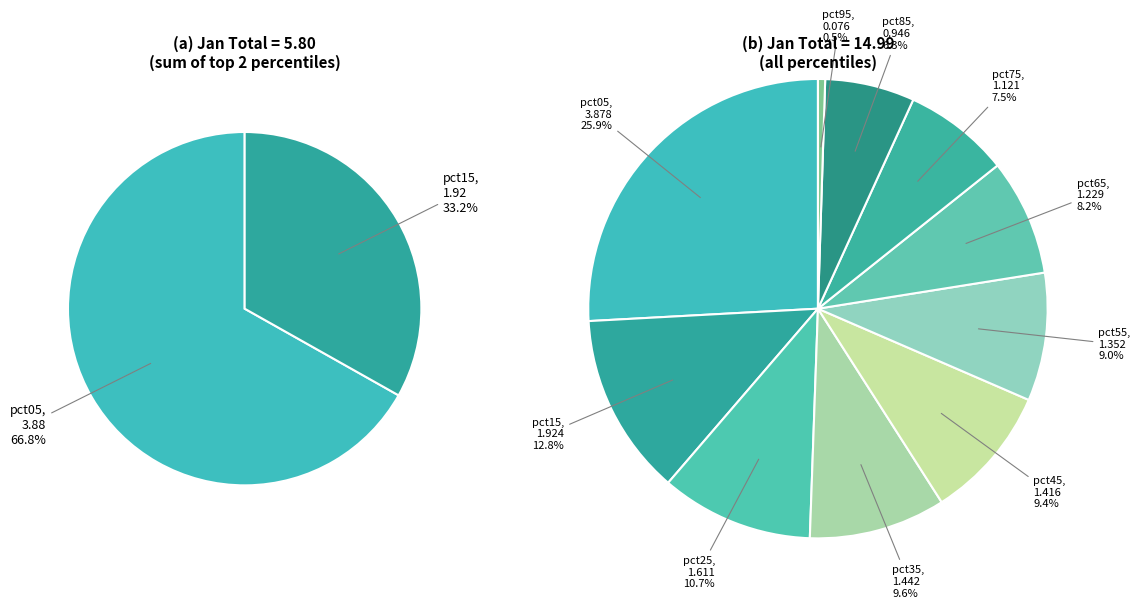

Rank the categories by value from lowest to highest.

pct95, pct85, pct75, pct65, pct55, pct45, pct35, pct25, pct15, pct05